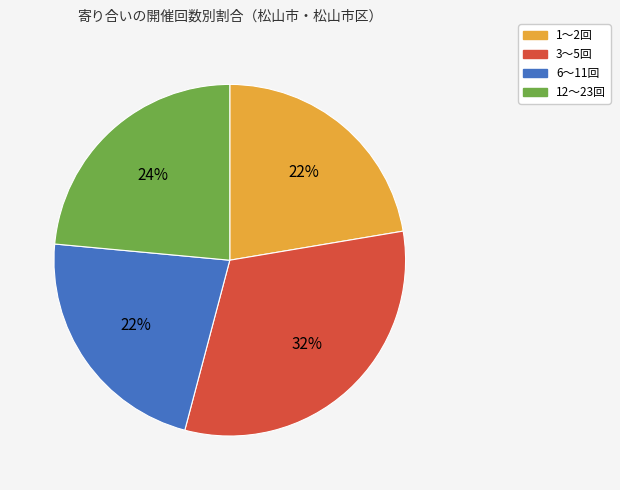

Which category has the biggest portion of the pie?

3～5回